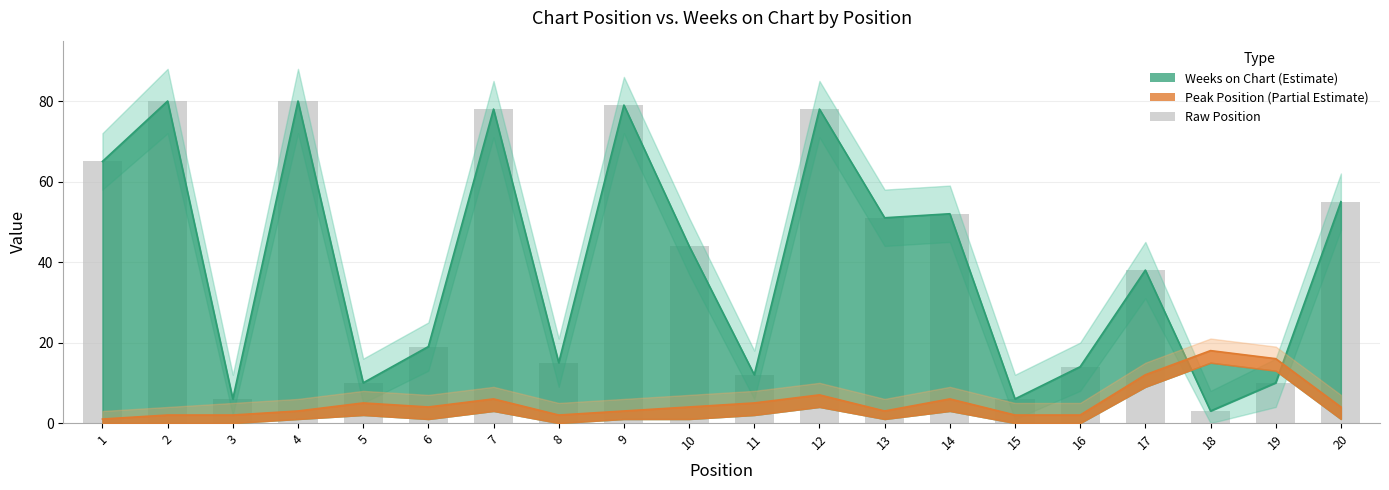

Reading left to right, transcribe all the data shown in this chart.

Peak Position: 1=1	2=2	3=2	4=3	5=5	6=4	7=6	8=2	9=3	10=4	11=5	12=7	13=3	14=6	15=2	16=2	17=12	18=18	19=16	20=4
Weeks on Chart: 1=65	2=80	3=6	4=80	5=10	6=19	7=78	8=15	9=79	10=44	11=12	12=78	13=51	14=52	15=6	16=14	17=38	18=3	19=10	20=55